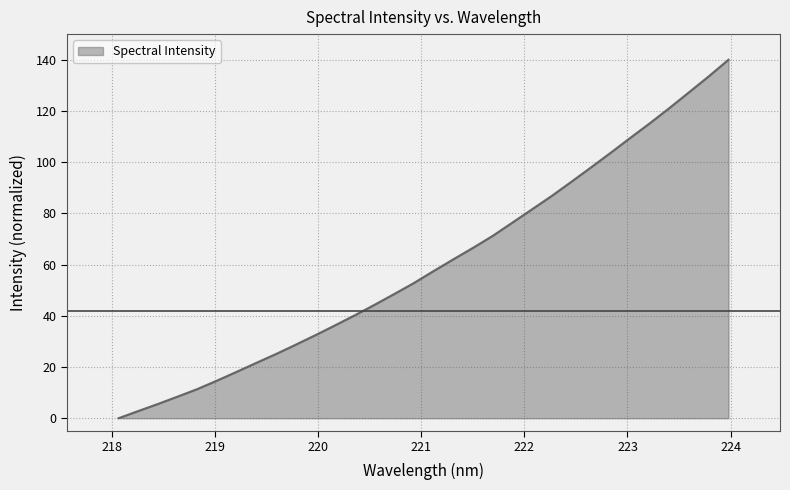

What is the difference between the maximum and minimum values?

140.0